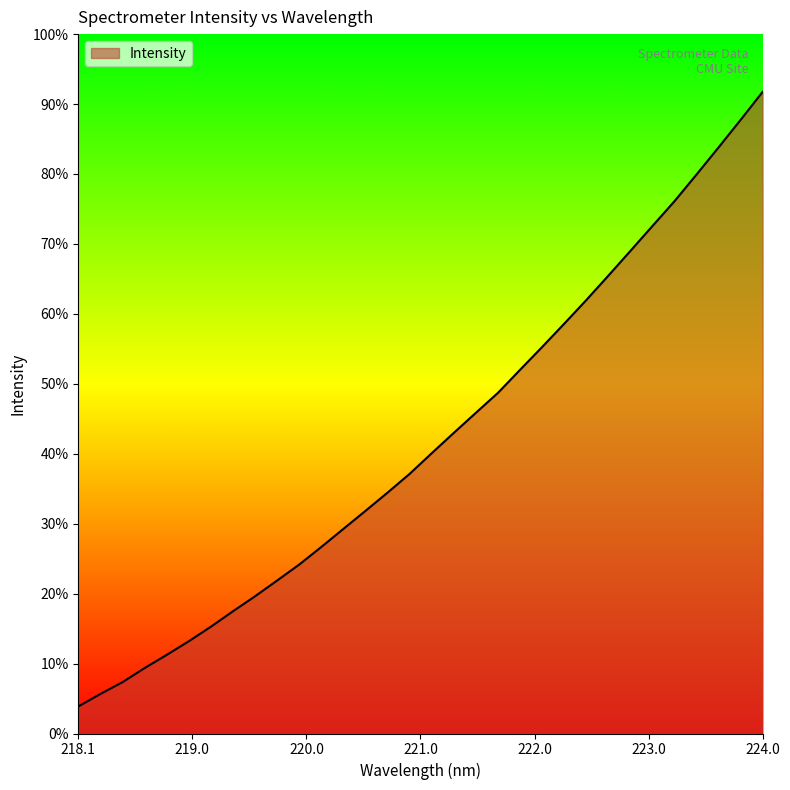

At which category does the chart reach its minimum across all series?

218.1